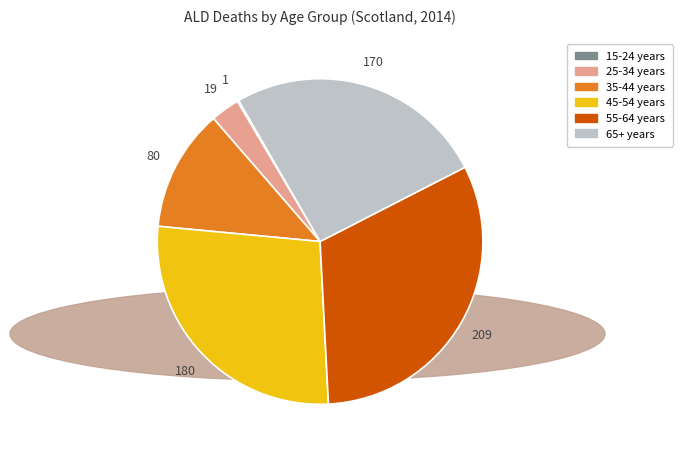

Is there any slice that represents more than half of the pie?

No